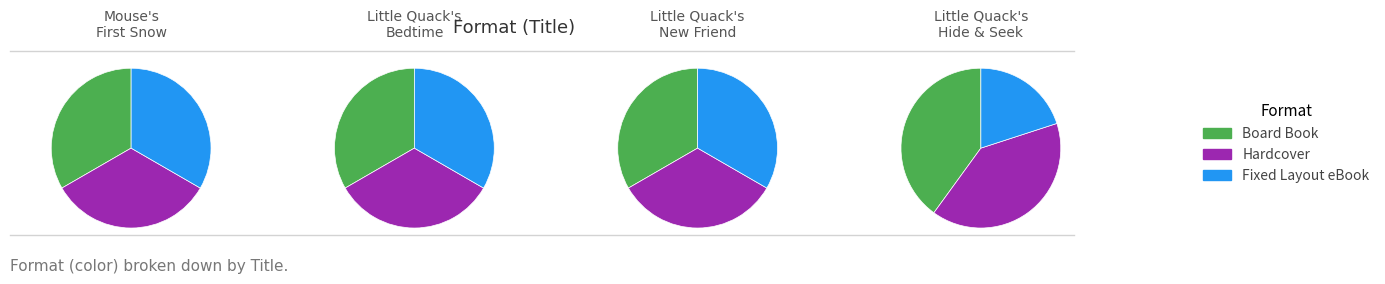

Does Little Quack's New Friend account for over 50% of the chart?

No